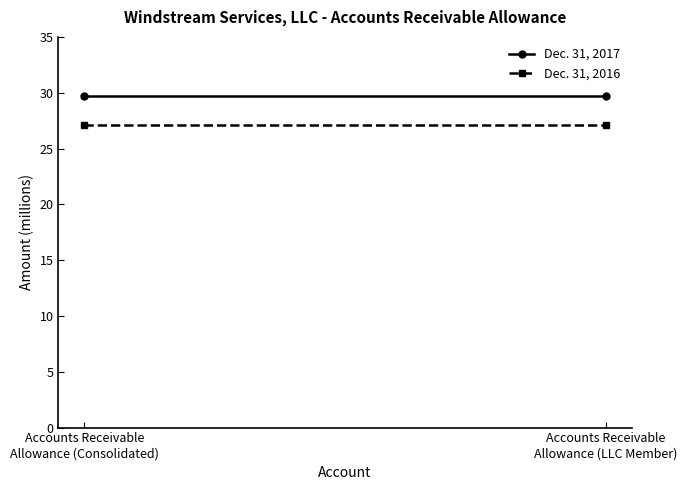

At how many categories does at least one series exceed 27?

2